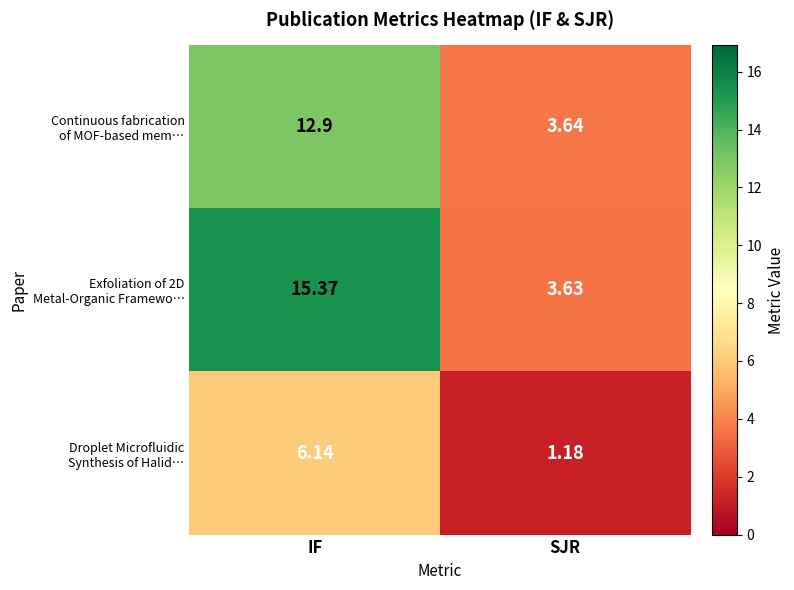

What is the smallest value displayed?

1.2